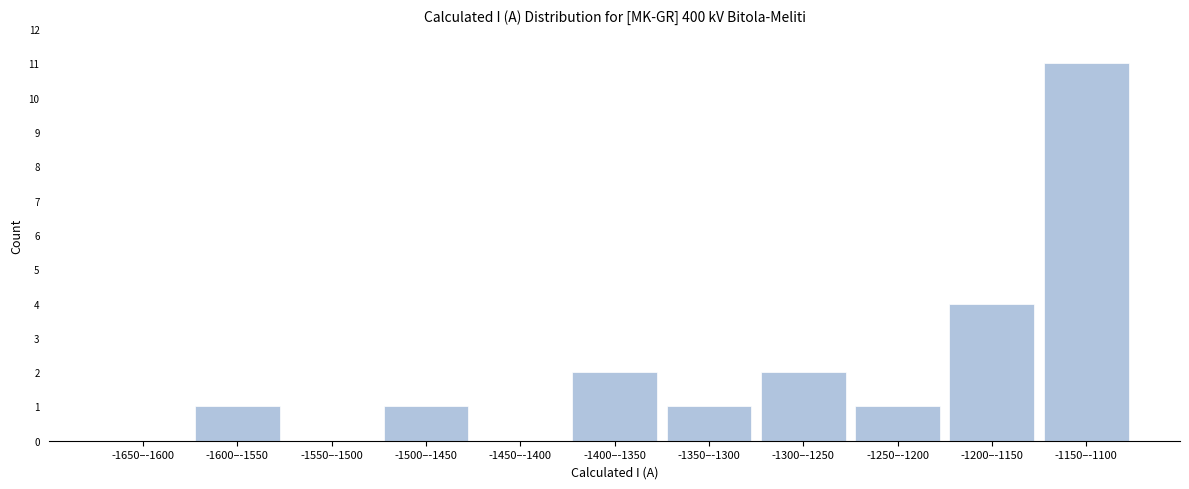

Reading right to left, what are all the values shown in this chart?

-1150–-1100=11	-1200–-1150=4	-1250–-1200=1	-1300–-1250=2	-1350–-1300=1	-1400–-1350=2	-1450–-1400=0	-1500–-1450=1	-1550–-1500=0	-1600–-1550=1	-1650–-1600=0